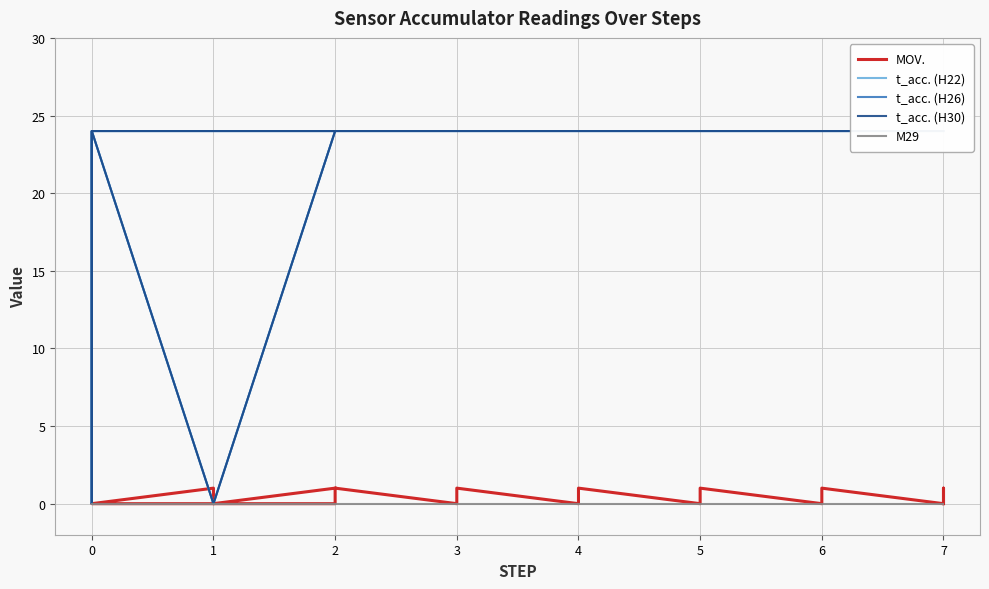

True or false: M29 and t_acc. (H26) intersect in this chart.

False